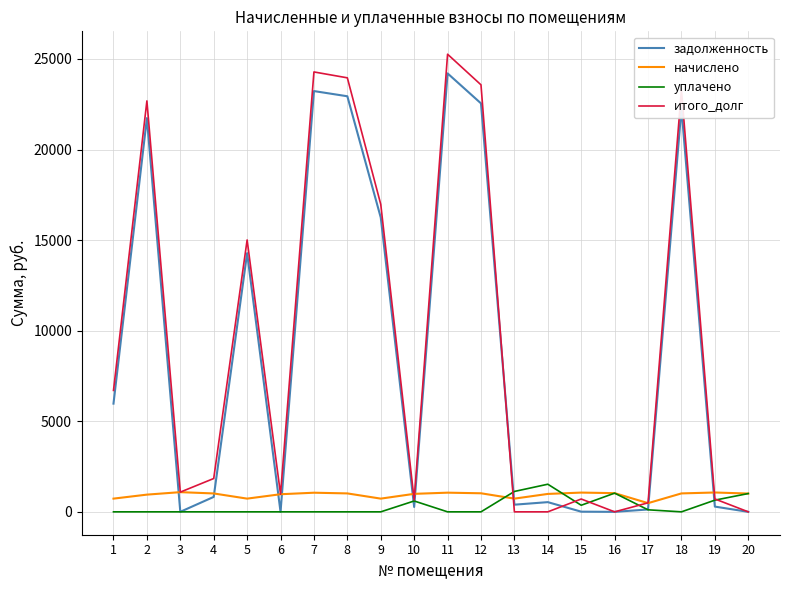

Is the value of задолженность at 10 greater than the value of начислено at 9?

No